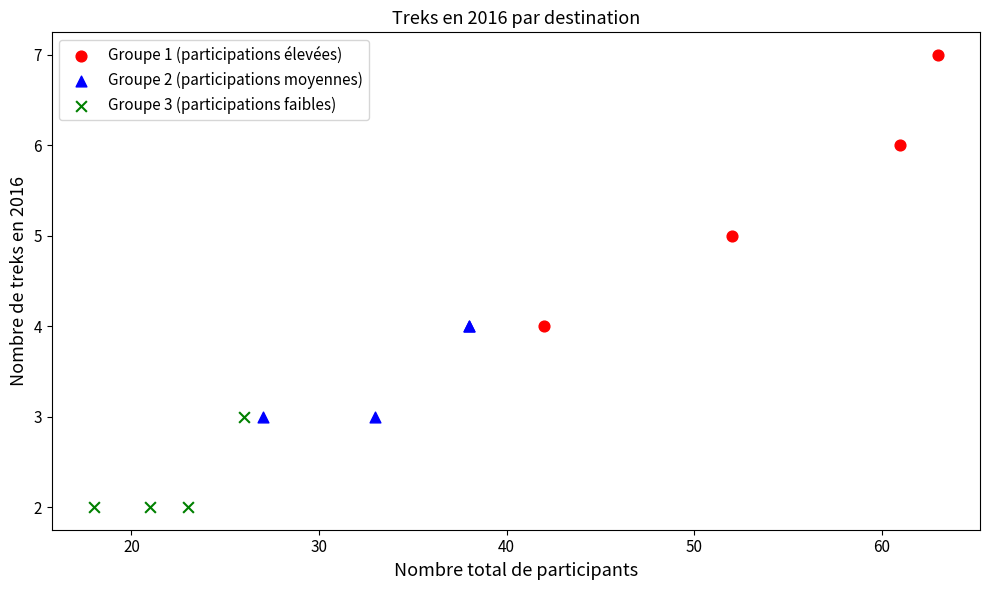

What are all the series names shown in the legend?

Groupe 1 (participations élevées), Groupe 2 (participations moyennes), Groupe 3 (participations faibles)